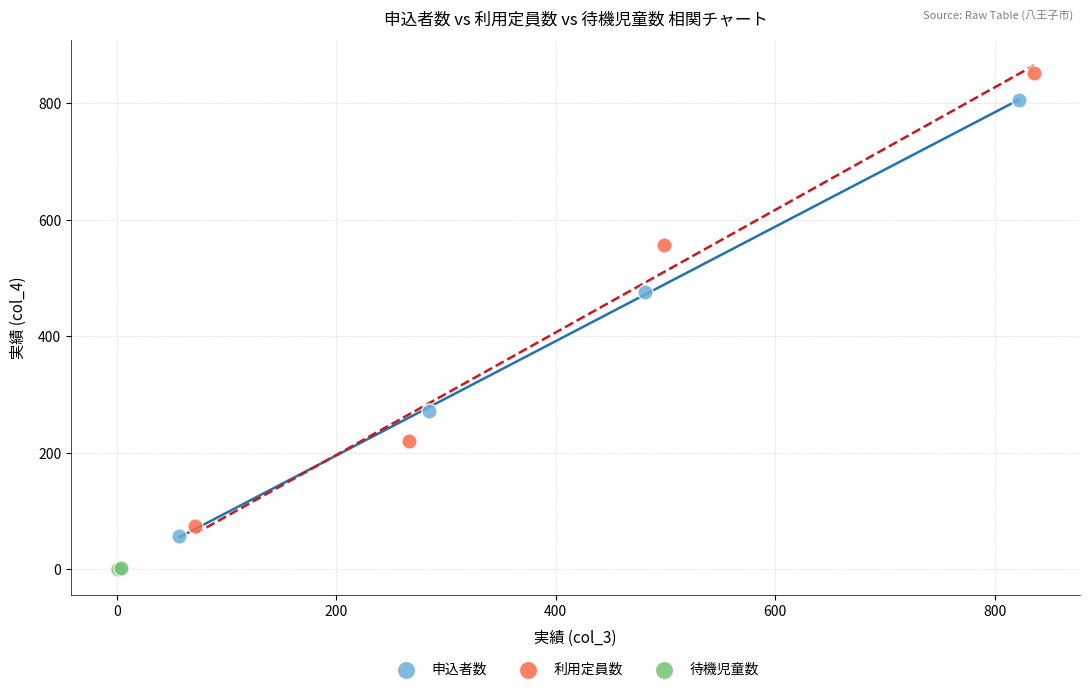

What are all the series names shown in the legend?

申込者数, 利用定員数, 待機児童数